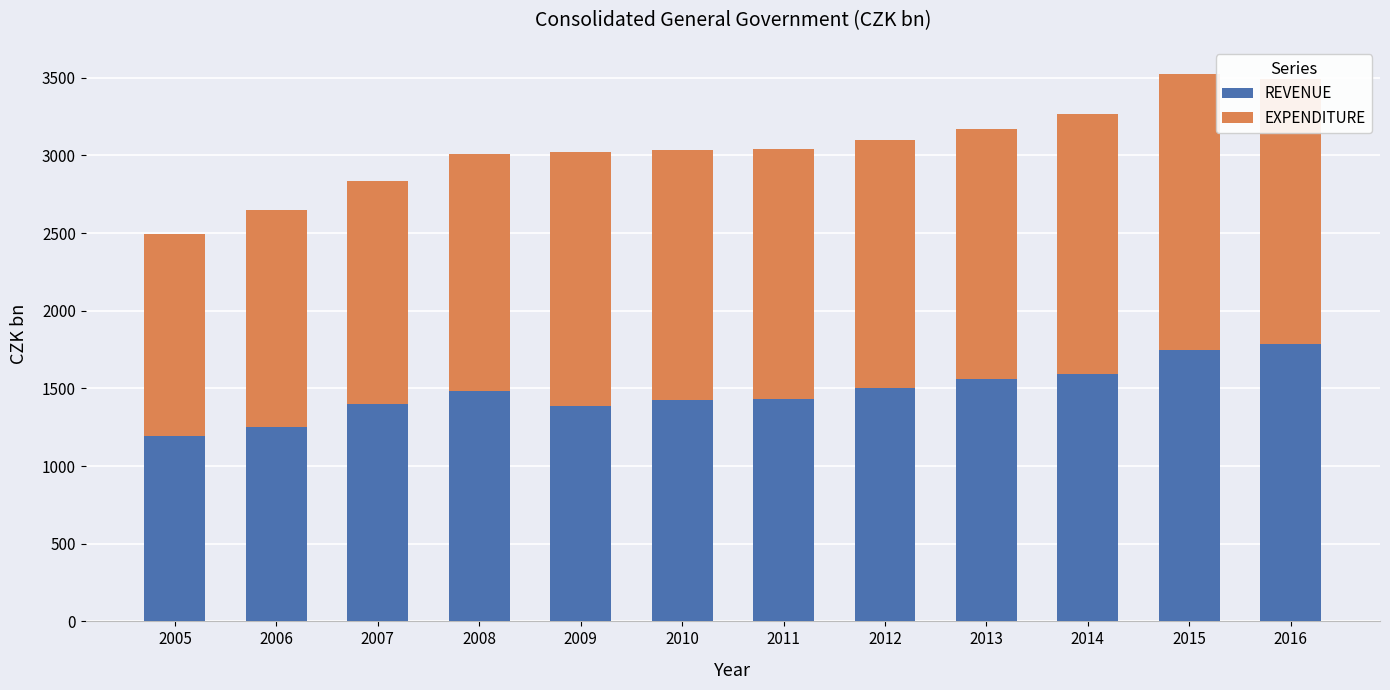

What is the value of the REVENUE bar at the 10th from the left?

1595.5